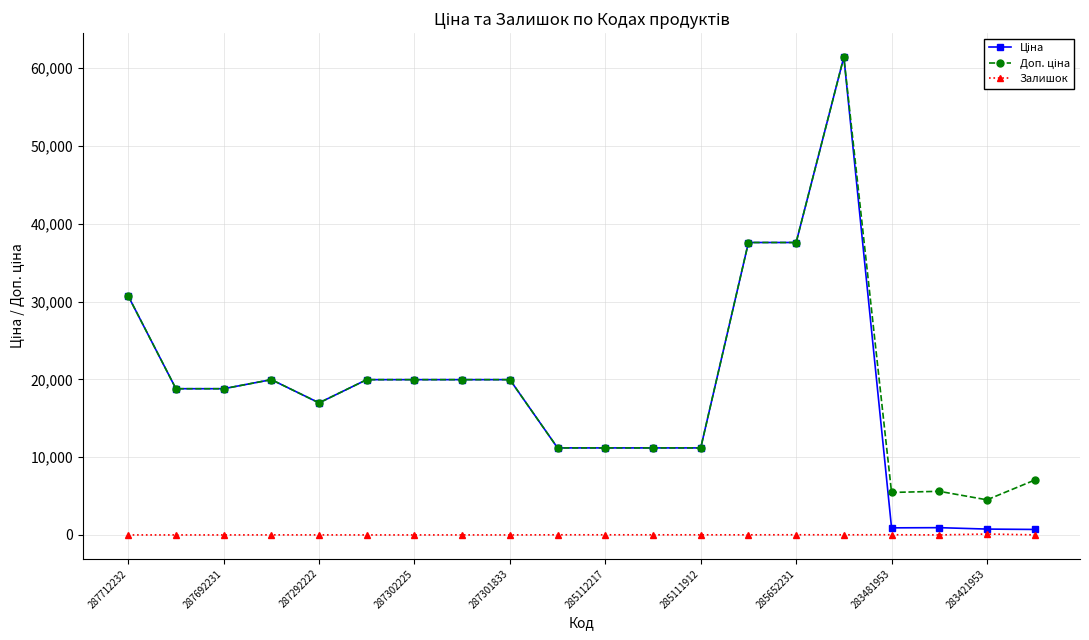

What is the greatest value displayed?

61434.3